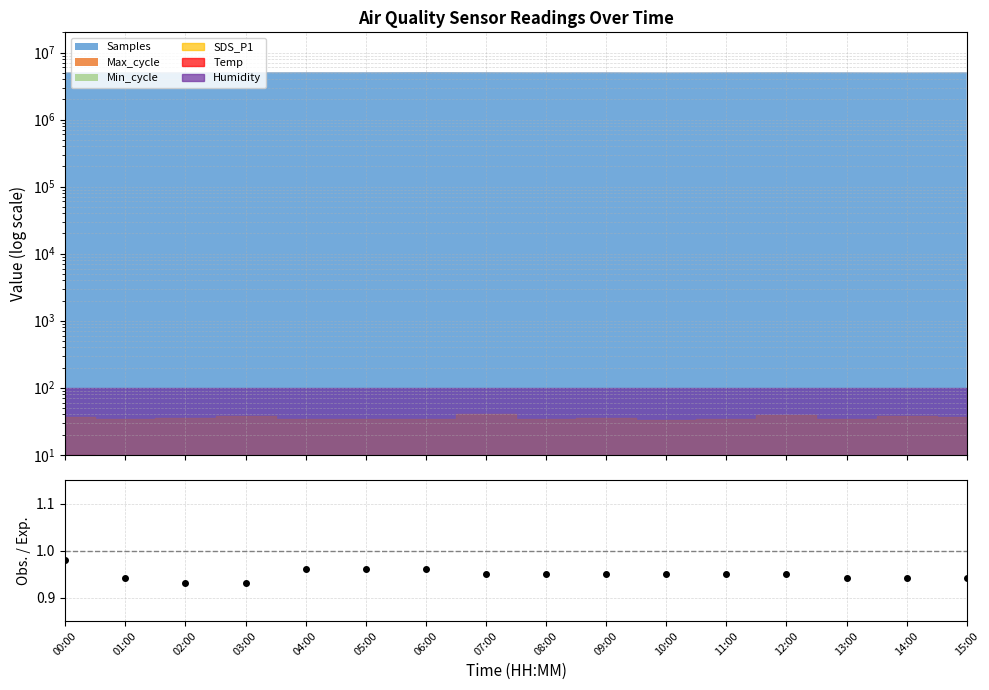

True or false: the data has more than 1 interior local peaks.

False